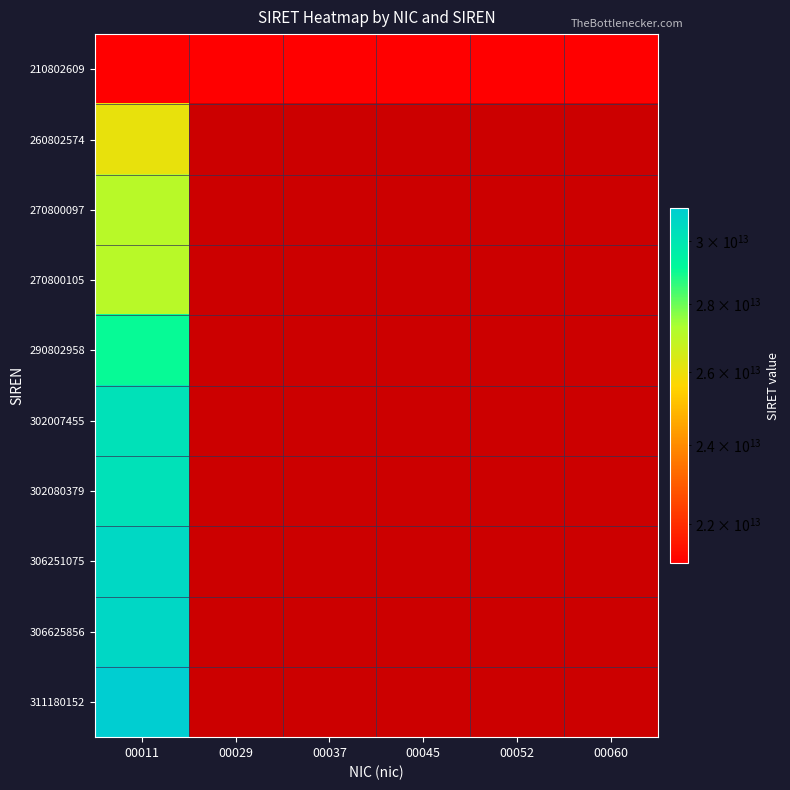

What is the difference between the highest and lowest values at 00037?

21080260900037